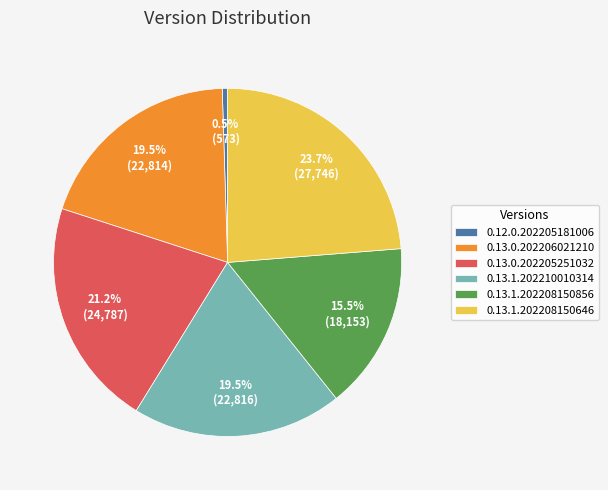

How many segments does this pie chart have?

6